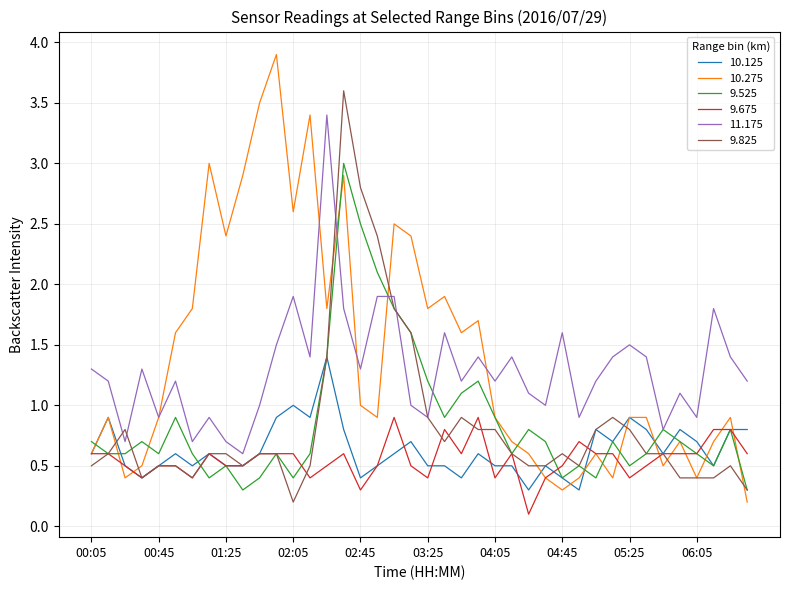

List the series in order of their peak value, lowest first.

9.675, 10.125, 9.525, 11.175, 9.825, 10.275